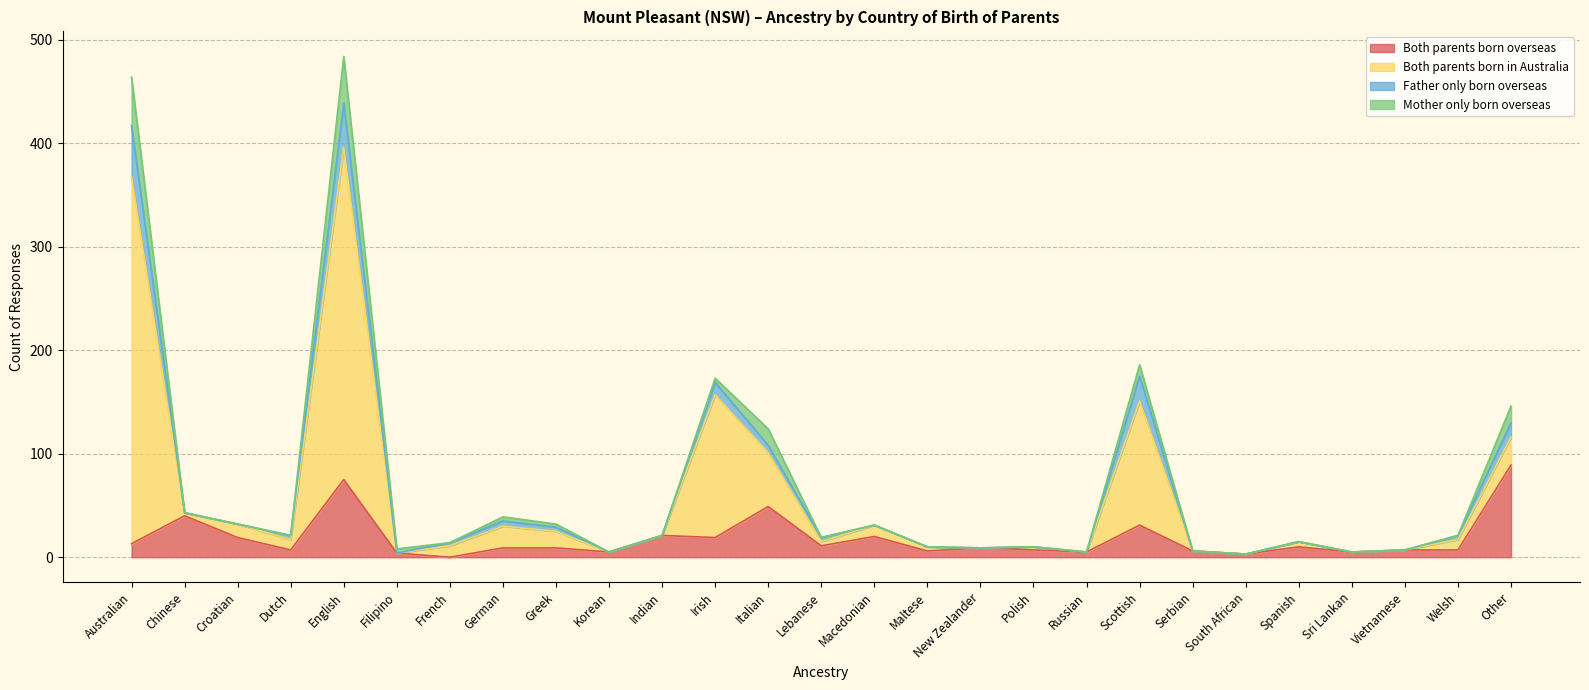

What are all the series names shown in the legend?

Both parents born overseas, Both parents born in Australia, Father only born overseas, Mother only born overseas